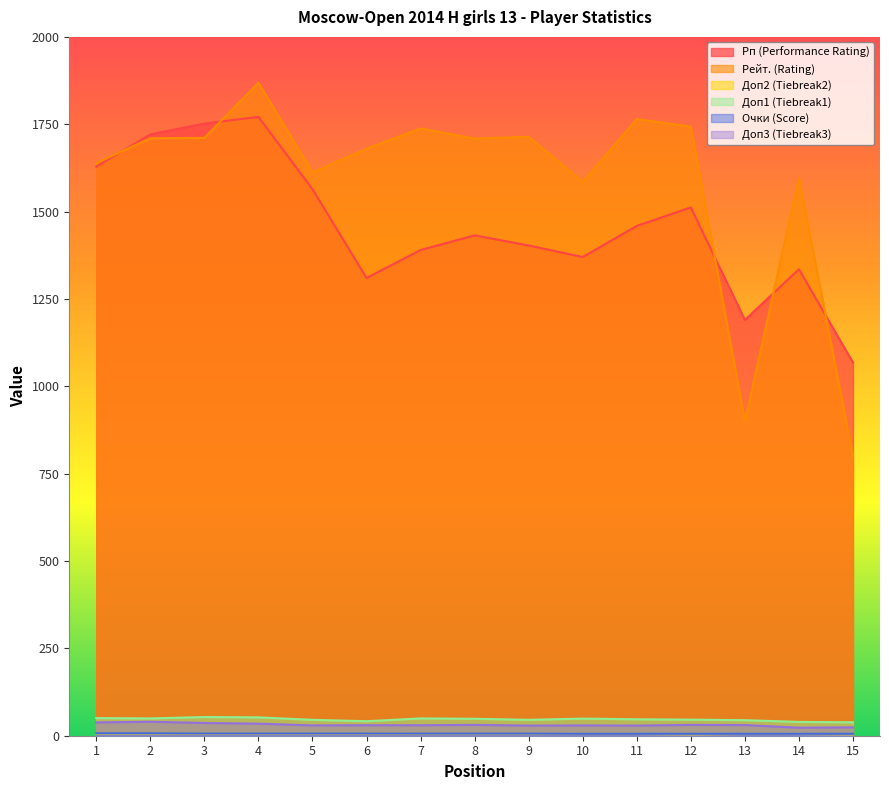

True or false: Рейт. (Rating) and Очки (Score) intersect in this chart.

False